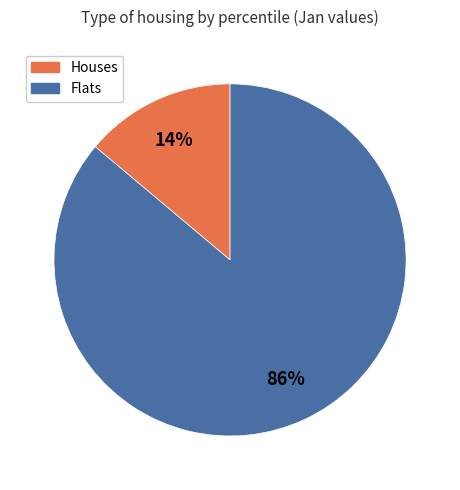

To the nearest percent, what is the difference between the largest and smallest slice percentages?

72%